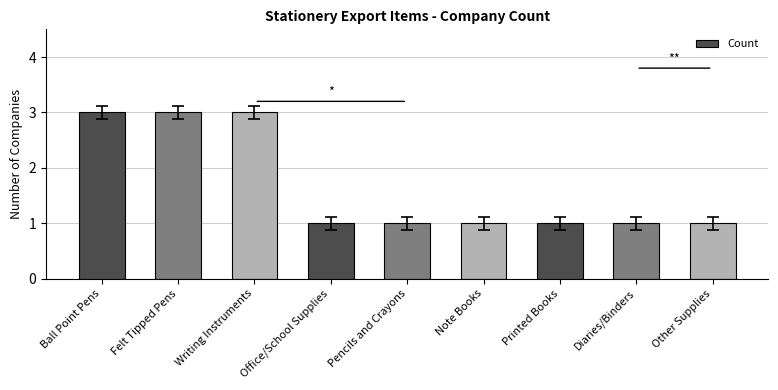

How many data points does each series have?

9